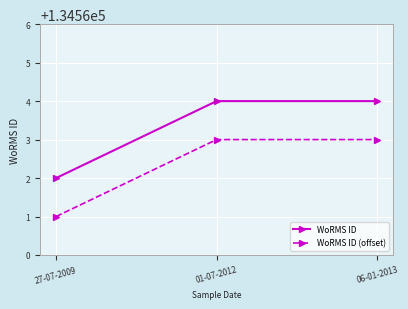

What is the label of the 2nd point from the left?

01-07-2012